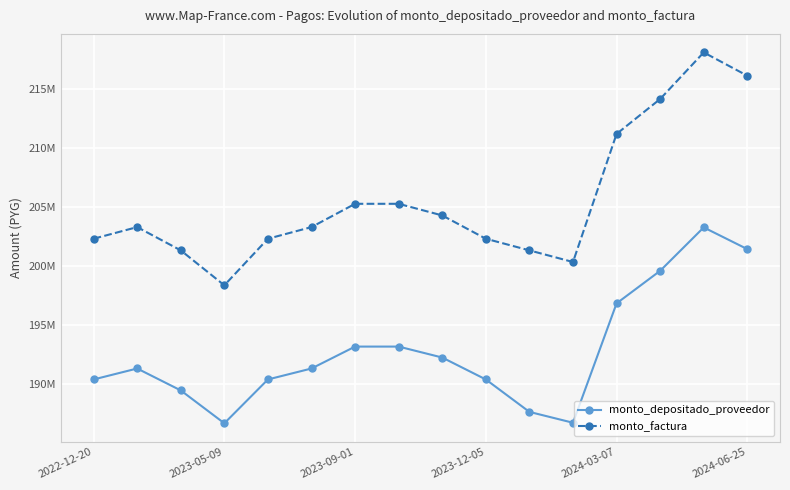

What is the maximum value for monto_factura?

218127000